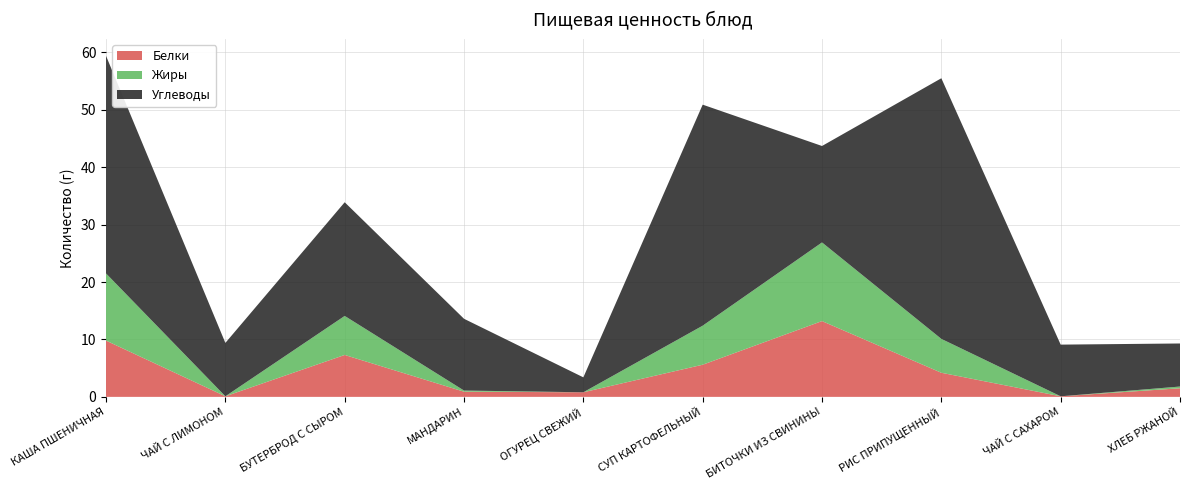

Reading left to right, extract all data points from this chart.

Белки: КАША ПШЕНИЧНАЯ=9.8	ЧАЙ С ЛИМОНОМ=0.1	БУТЕРБРОД С СЫРОМ=7.3	МАНДАРИН=0.9	ОГУРЕЦ СВЕЖИЙ=0.8	СУП КАРТОФЕЛЬНЫЙ=5.6	БИТОЧКИ ИЗ СВИНИНЫ=13.2	РИС ПРИПУЩЕННЫЙ=4.2	ЧАЙ С САХАРОМ=0.1	ХЛЕБ РЖАНОЙ=1.5
Жиры: КАША ПШЕНИЧНАЯ=11.7	ЧАЙ С ЛИМОНОМ=0.0	БУТЕРБРОД С СЫРОМ=6.8	МАНДАРИН=0.2	ОГУРЕЦ СВЕЖИЙ=0.0	СУП КАРТОФЕЛЬНЫЙ=6.8	БИТОЧКИ ИЗ СВИНИНЫ=13.7	РИС ПРИПУЩЕННЫЙ=5.9	ЧАЙ С САХАРОМ=0.0	ХЛЕБ РЖАНОЙ=0.3
Углеводы: КАША ПШЕНИЧНАЯ=37.9	ЧАЙ С ЛИМОНОМ=9.3	БУТЕРБРОД С СЫРОМ=19.8	МАНДАРИН=12.5	ОГУРЕЦ СВЕЖИЙ=2.6	СУП КАРТОФЕЛЬНЫЙ=38.5	БИТОЧКИ ИЗ СВИНИНЫ=16.8	РИС ПРИПУЩЕННЫЙ=45.4	ЧАЙ С САХАРОМ=9.0	ХЛЕБ РЖАНОЙ=7.5